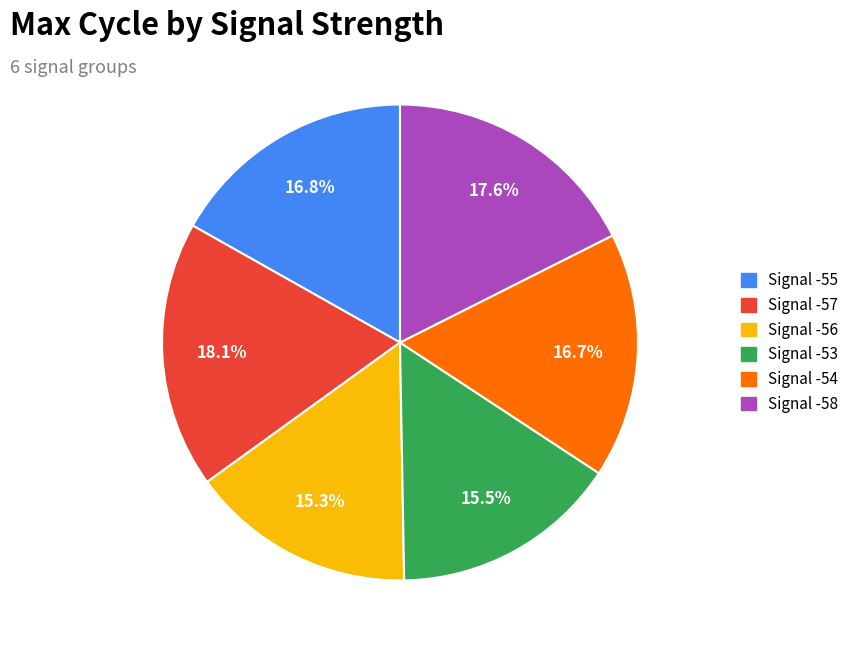

How many segments does this pie chart have?

6